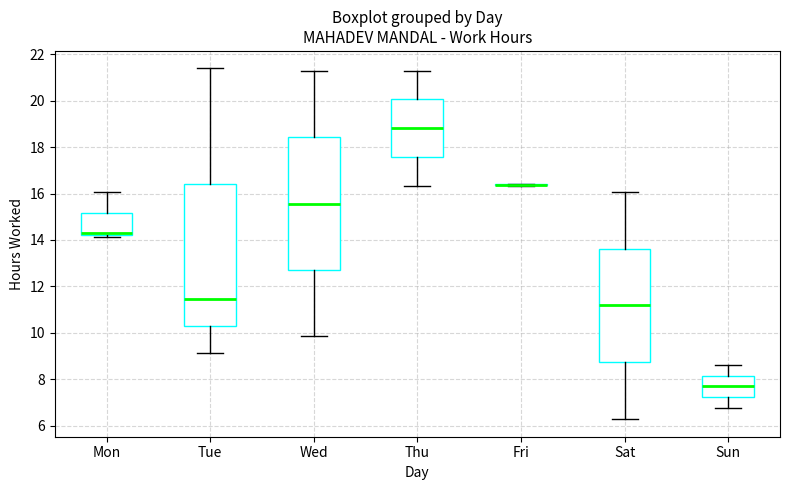

Which box is the tallest, from its lower edge to its upper edge?

Tue